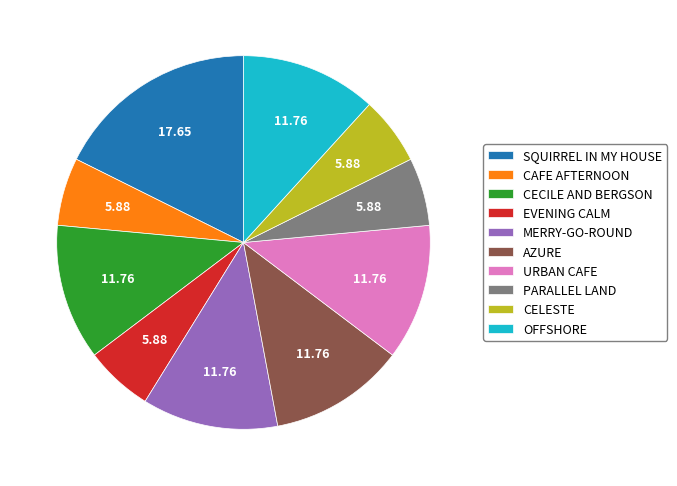

How many segments does this pie chart have?

10